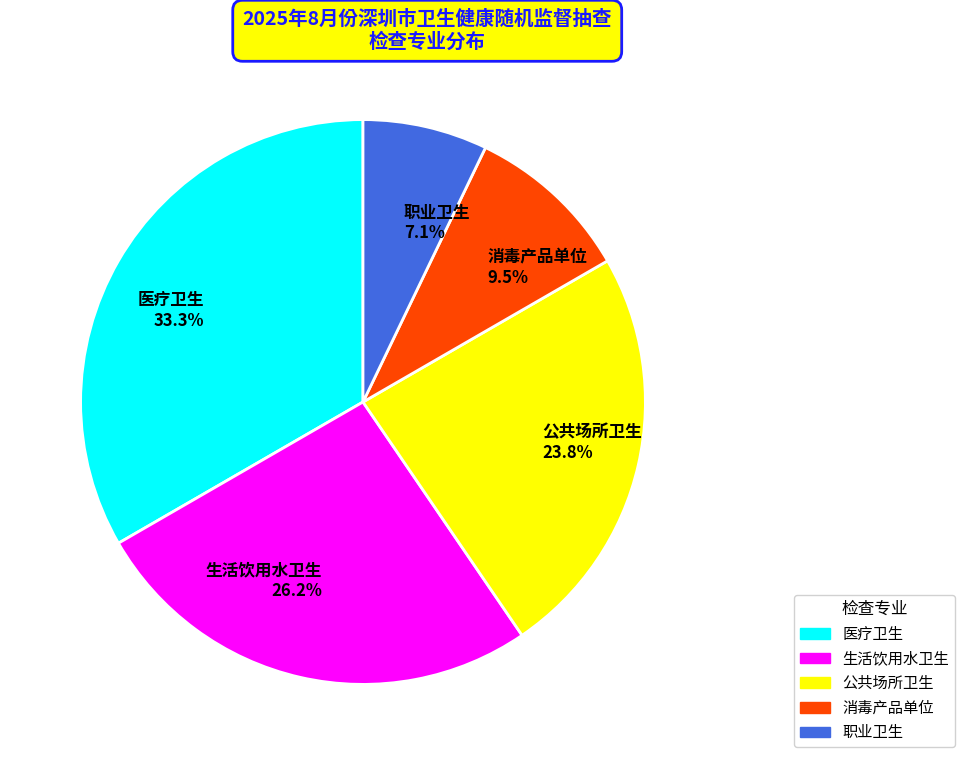

How much of the chart is everything except 生活饮用水卫生?

73.8%